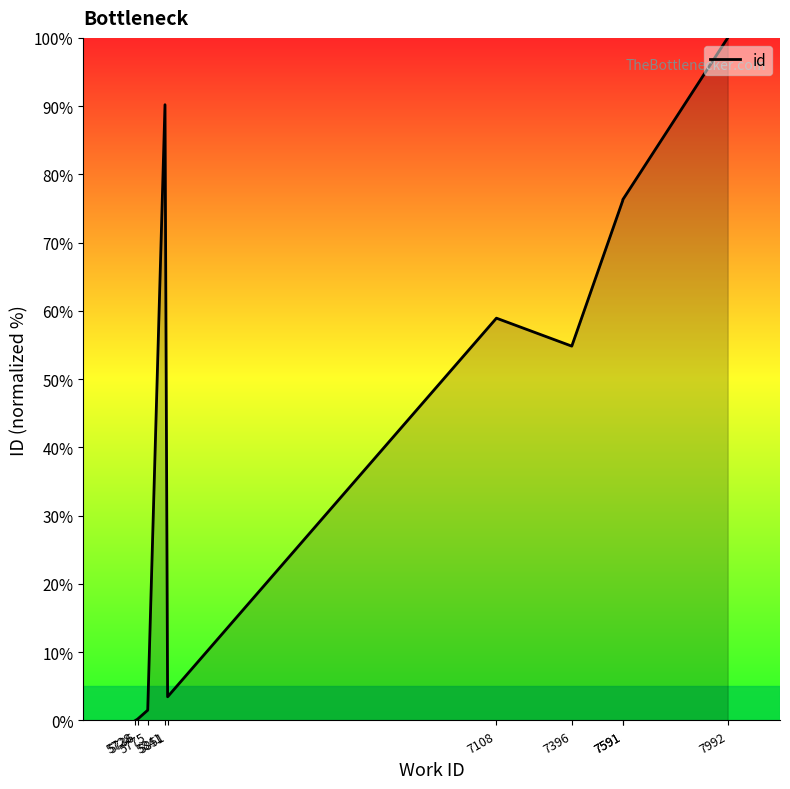

What is the value of the 9th point from the left?

76.2